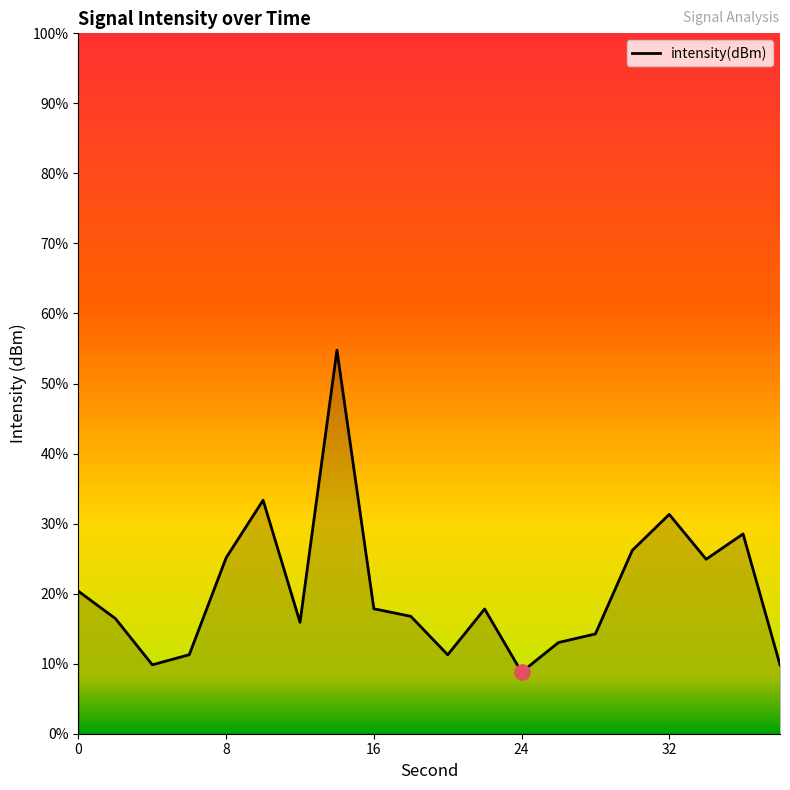

What is the difference between the maximum and minimum values?

46.0